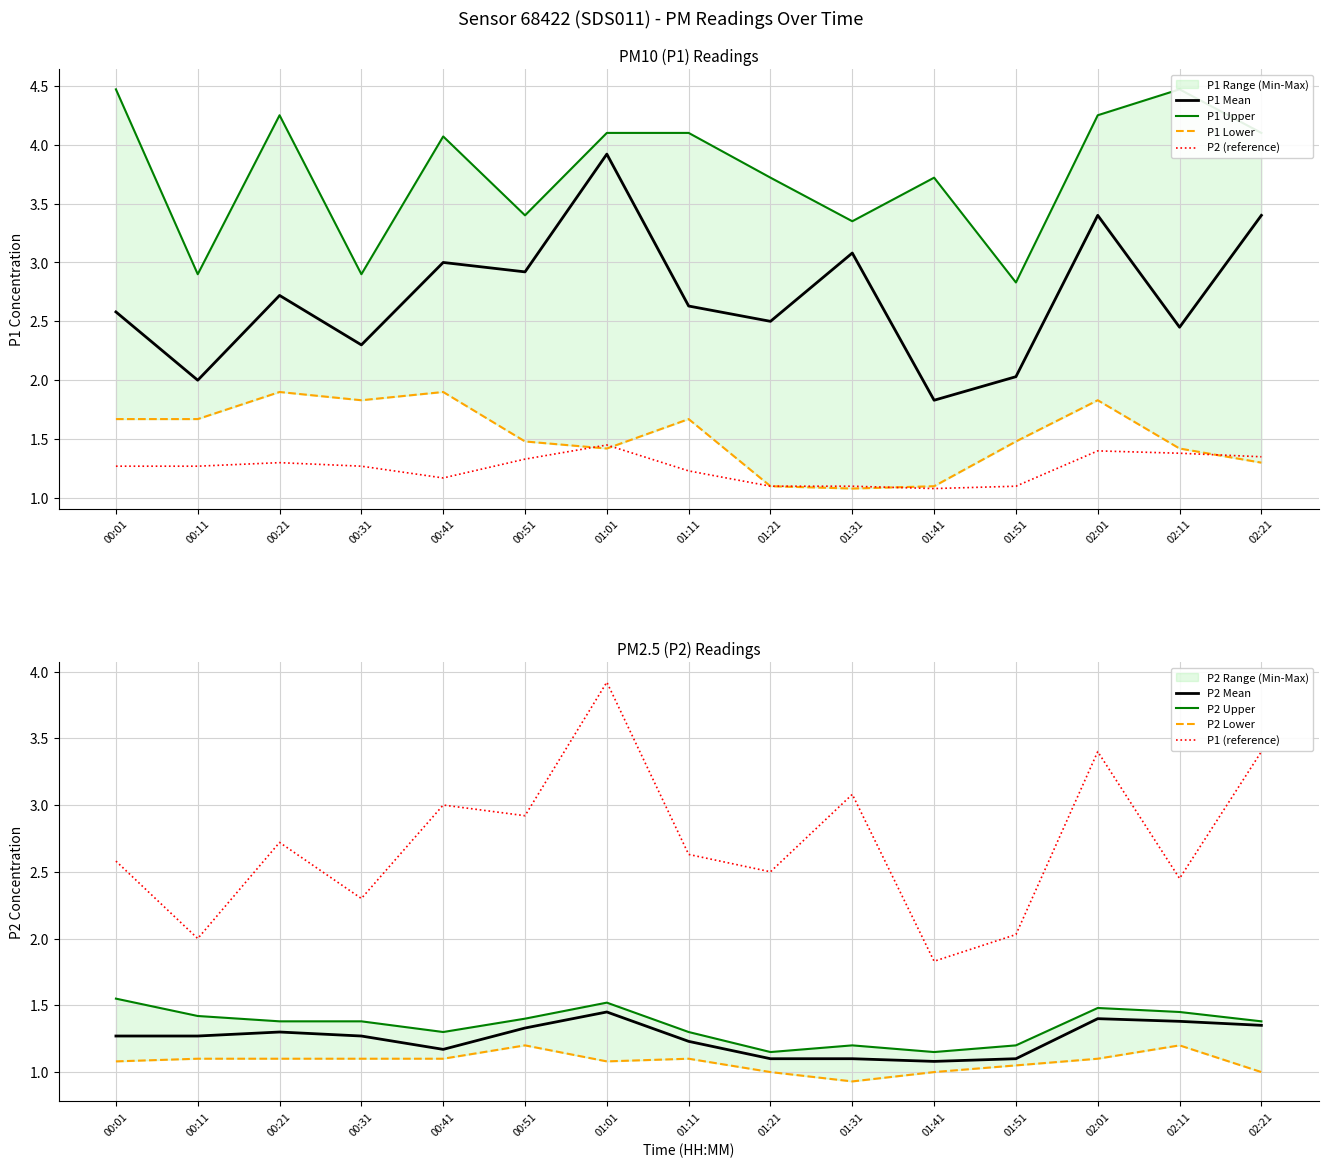

What is the lowest value of the P2 series?

1.1